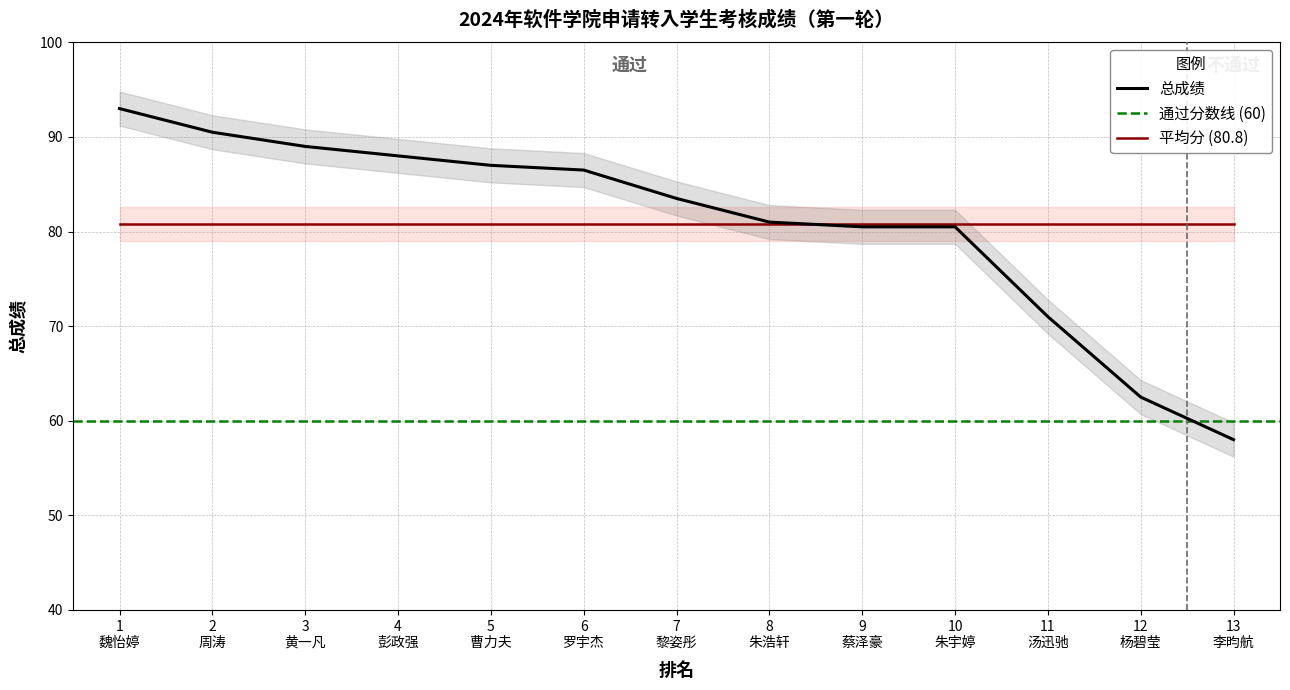

What is the maximum value for 总成绩?

93.0